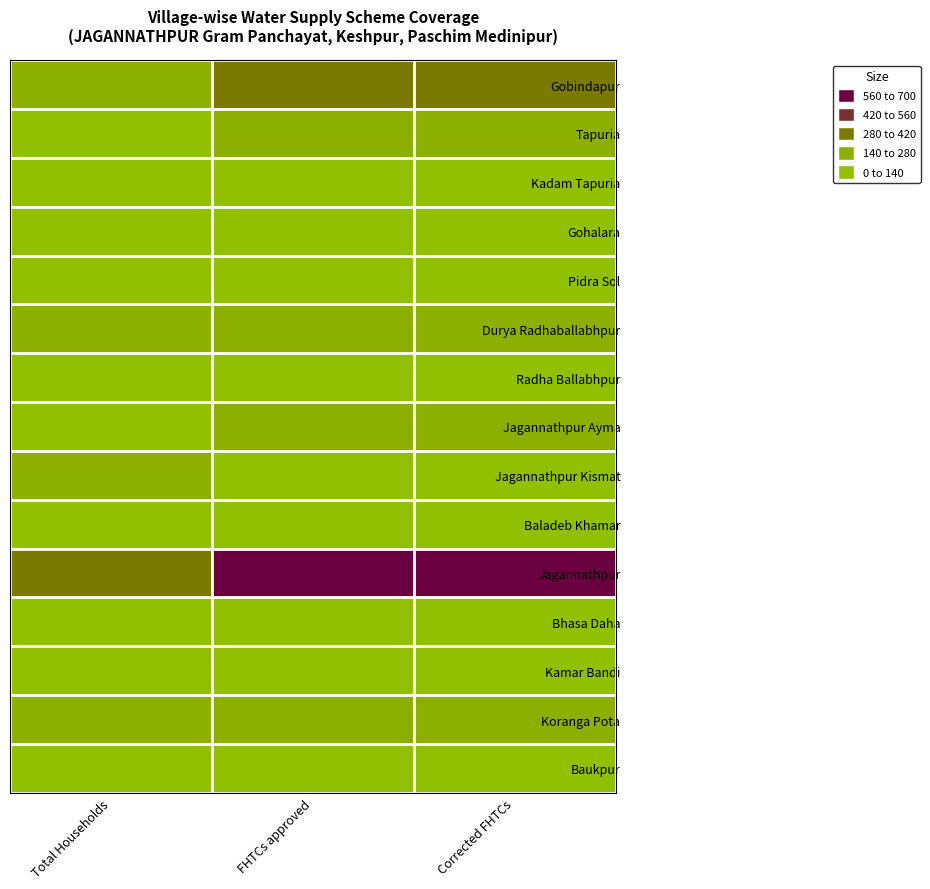

Which series has the largest range (max minus min)?

Jagannathpur